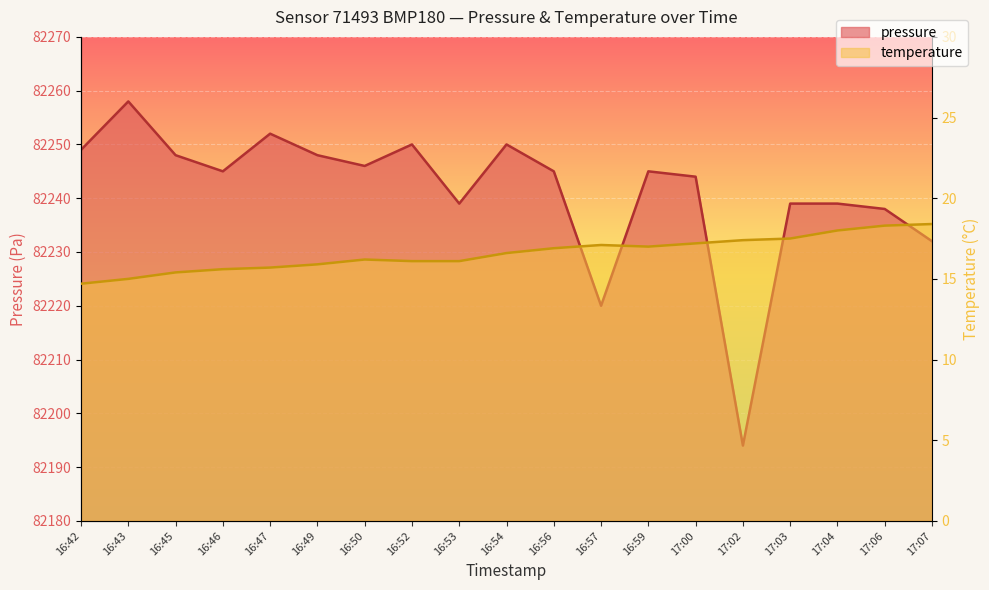

Is the value of pressure at 17:04 greater than the value of temperature at 17:00?

Yes